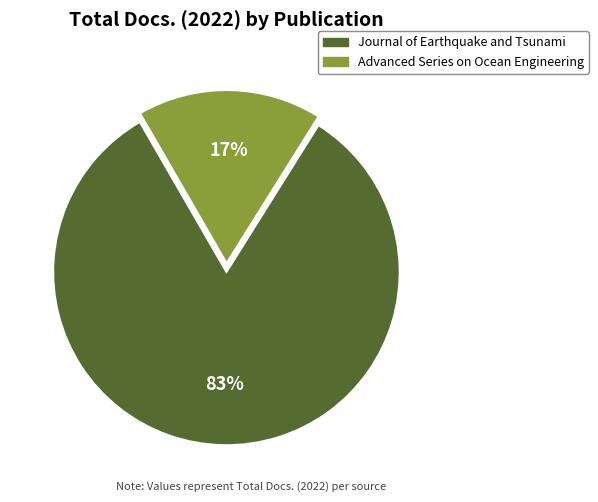

What is the ratio of the value at Advanced Series on Ocean Engineering to the value at Journal of Earthquake and Tsunami?

0.2